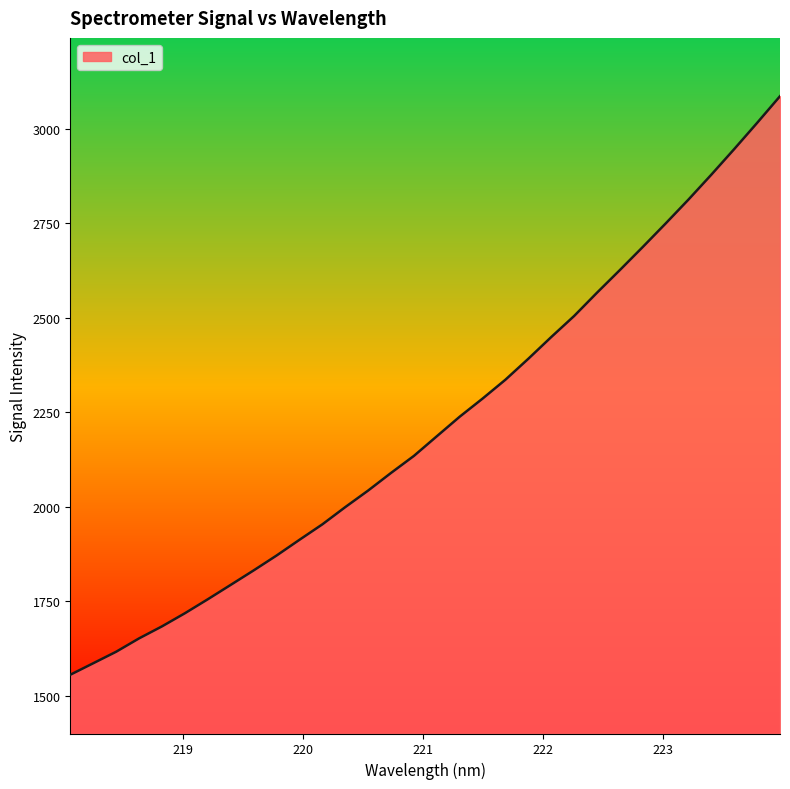

What is the difference between the maximum and minimum values?

1531.3